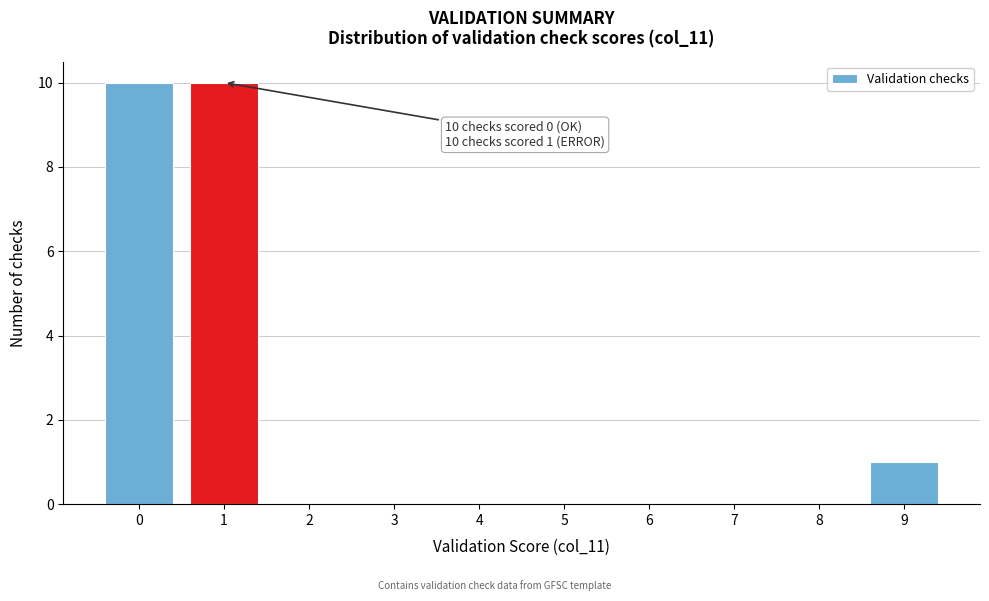

Reading left to right, extract all data points from this chart.

0=10	1=10	2=0	3=0	4=0	5=0	6=0	7=0	8=0	9=1